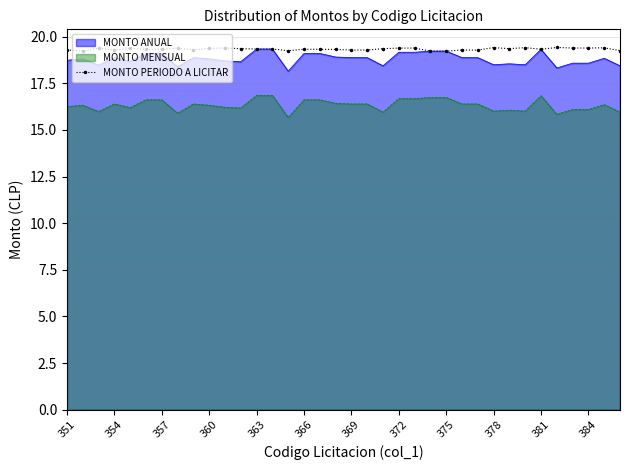

True or false: the data shows 12.6 at 35.

False